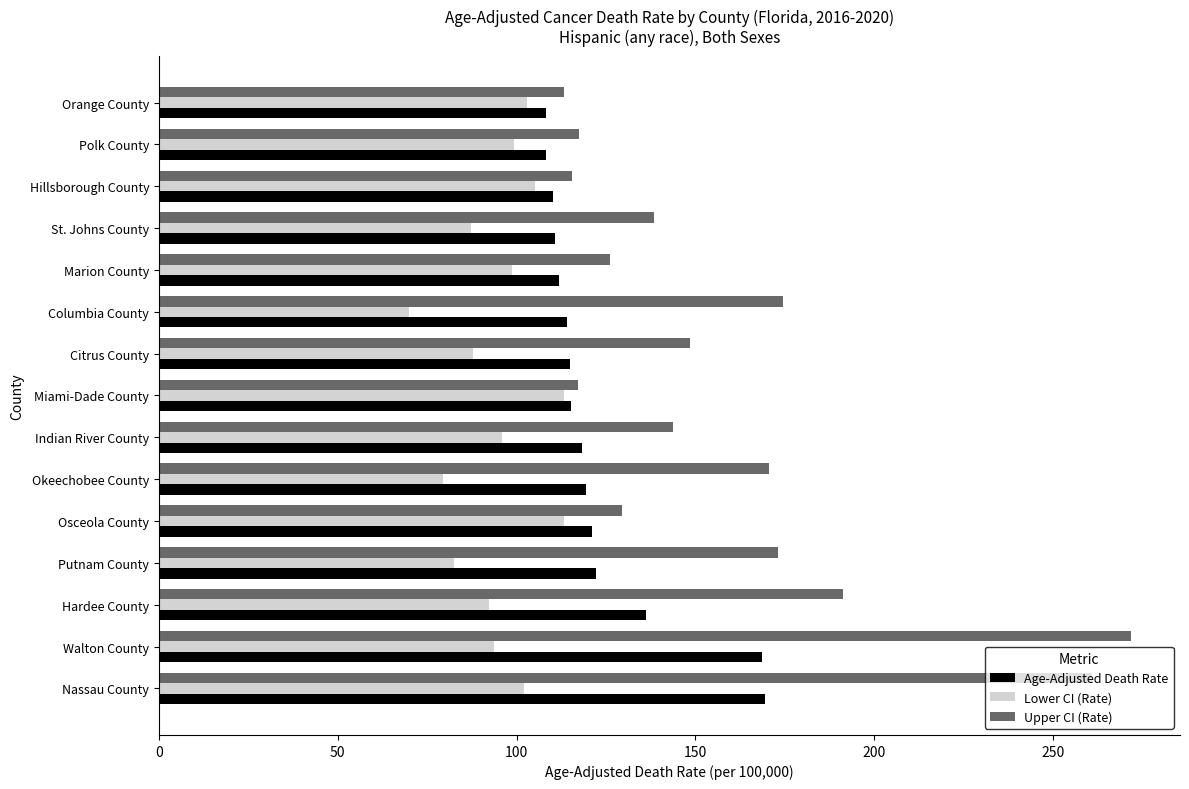

Rank the series by their maximum value, from lowest to highest.

Lower CI (Rate), Age-Adjusted Death Rate, Upper CI (Rate)